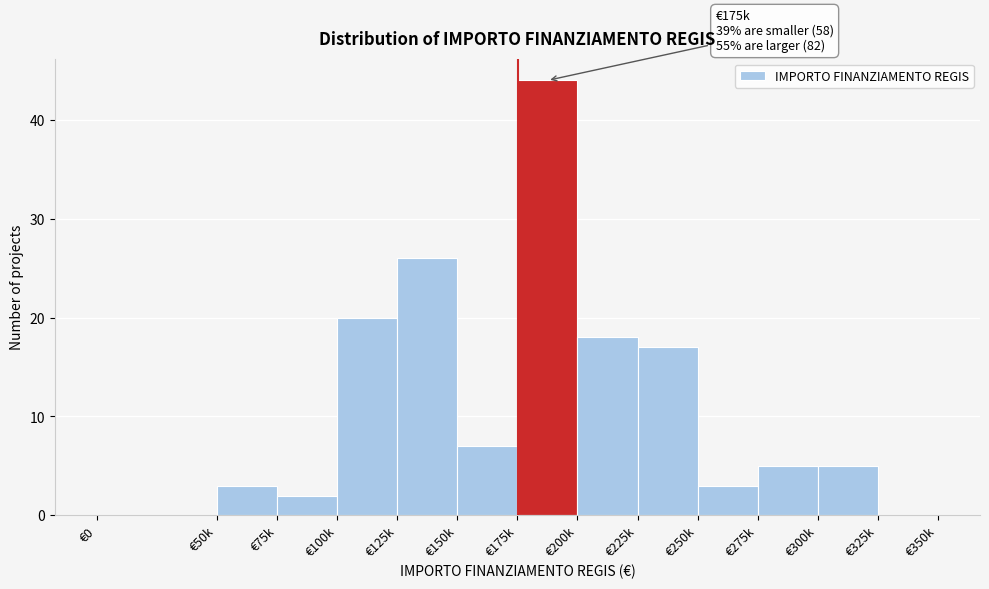

Reading right to left, extract all data points from this chart.

€325k=0	€300k=5	€275k=5	€250k=3	€225k=17	€200k=18	€175k=44	€150k=7	€125k=26	€100k=20	€75k=2	€50k=3	€0=0